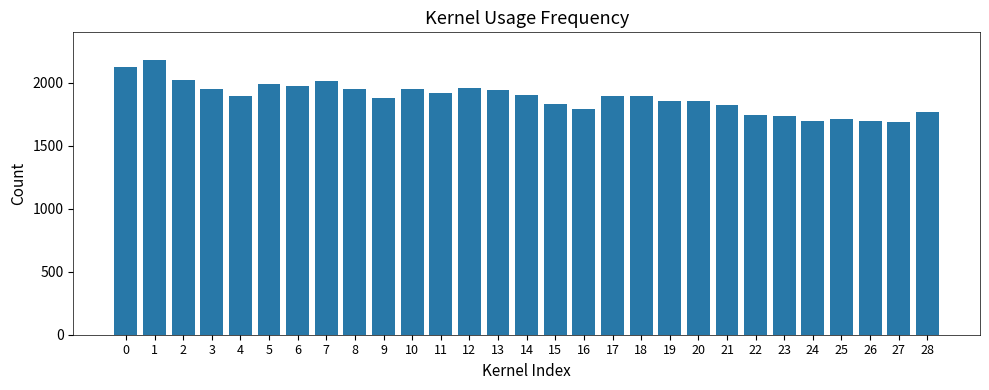

Does the chart contain stacked bars?

No